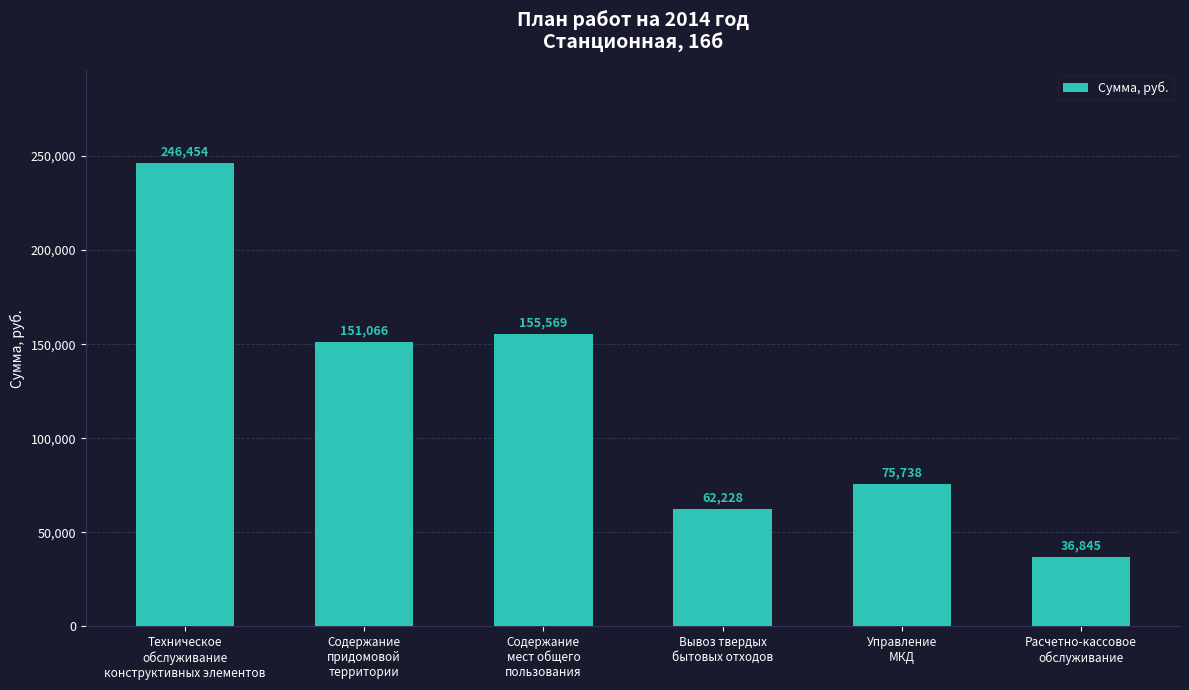

Rank the categories by value from highest to lowest.

Техническое
обслуживание
конструктивных элементов, Содержание
мест общего
пользования, Содержание
придомовой
территории, Управление
МКД, Вывоз твердых
бытовых отходов, Расчетно-кассовое
обслуживание